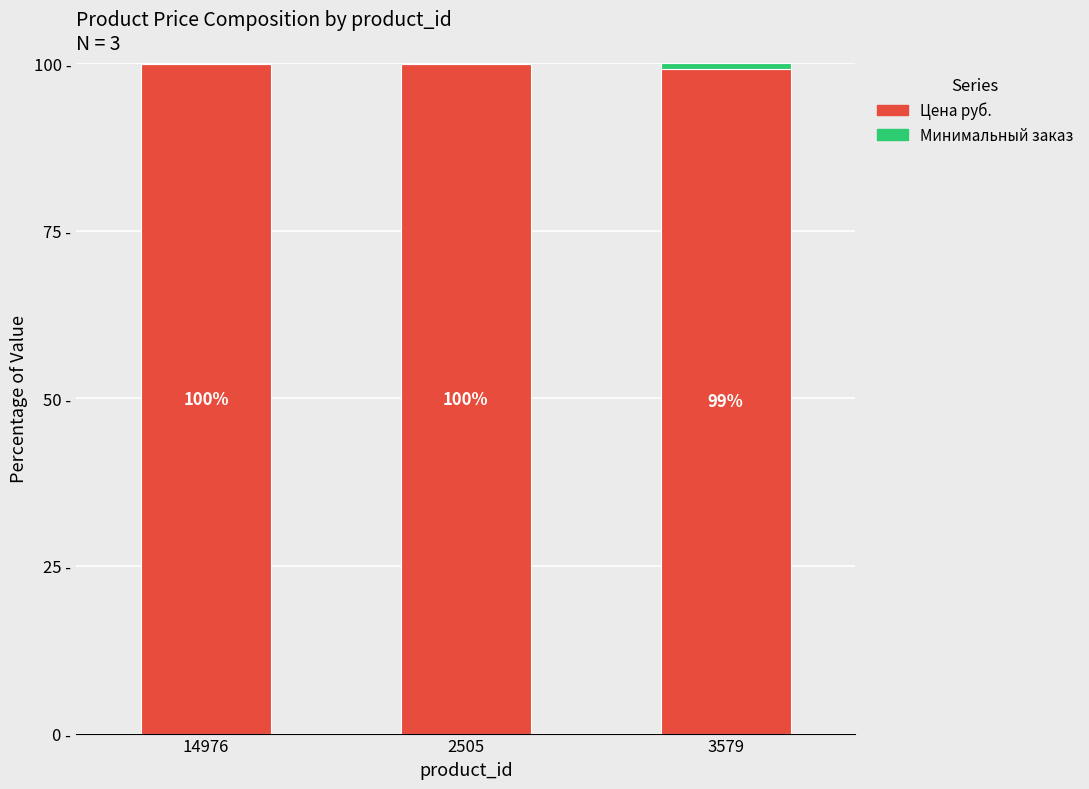

Which has a higher value, 14976 or 2505?

14976